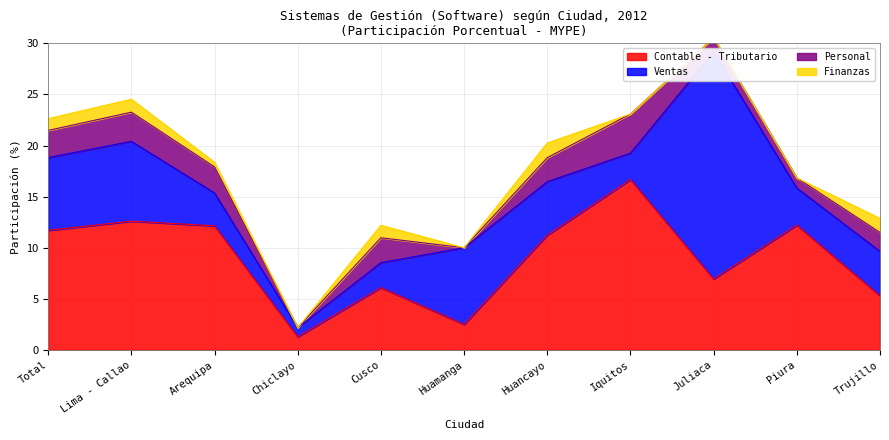

Rank the series at Trujillo from highest to lowest value.

Contable - Tributario, Ventas, Personal, Finanzas